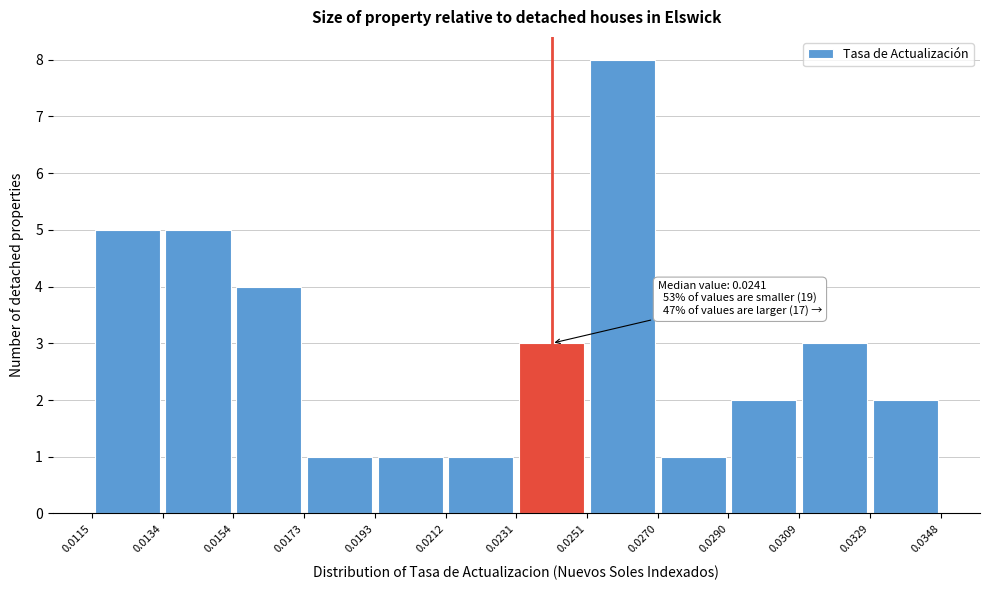

Which range on the x-axis has the tallest bar?

0.0251 to 0.0270